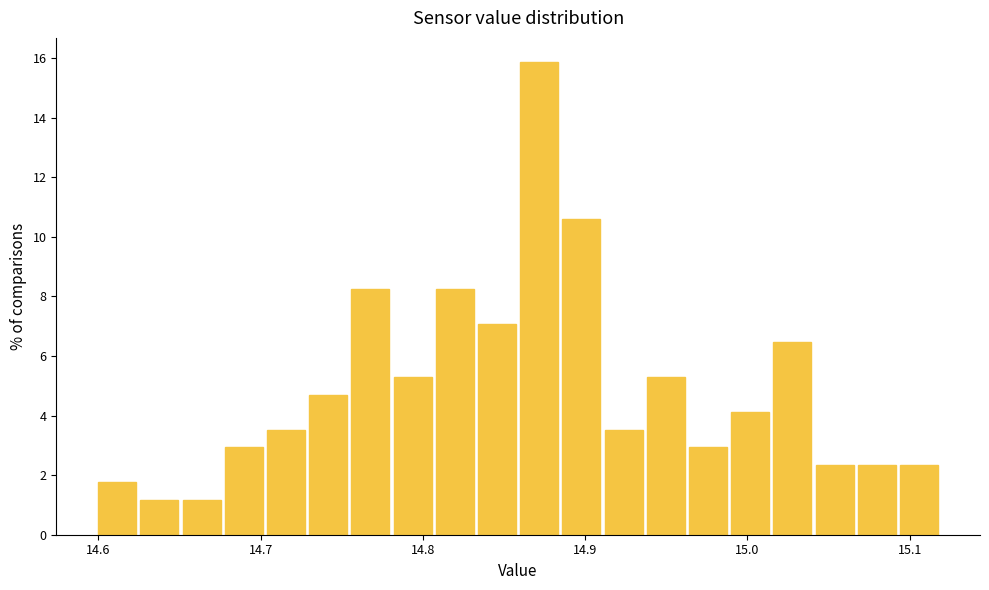

Around what value on the x-axis is the tallest bar? Give the approximate position of its centre, as read against the axis.

14.87